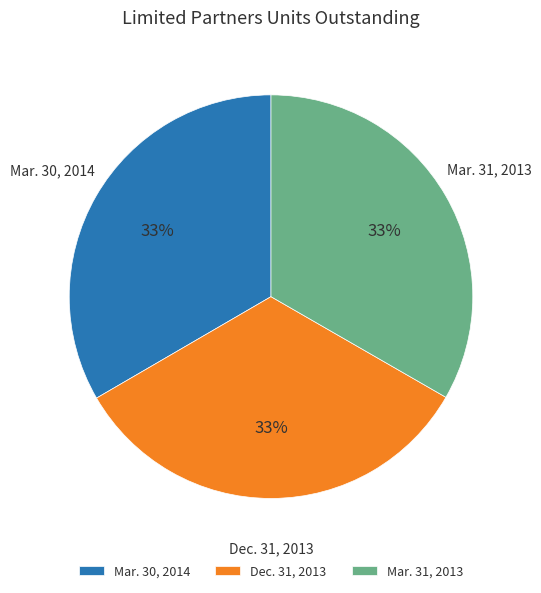

How many segments does this pie chart have?

3